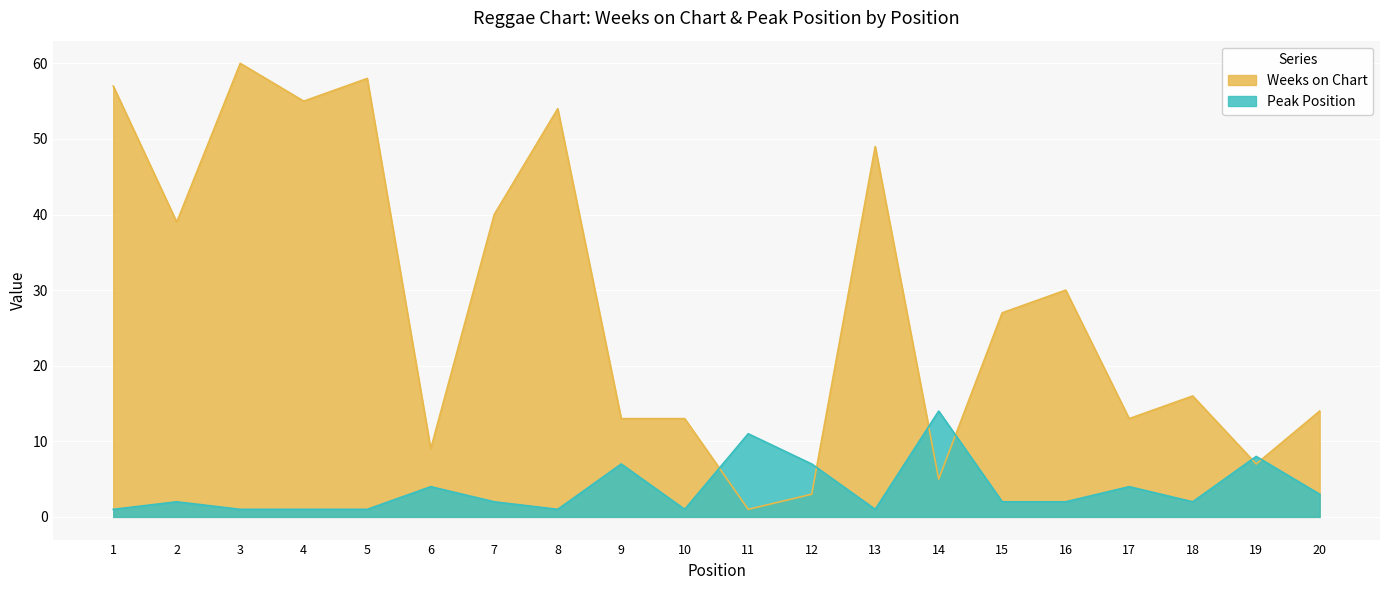

How many intersections are there between Weeks on Chart and Peak Position?

6